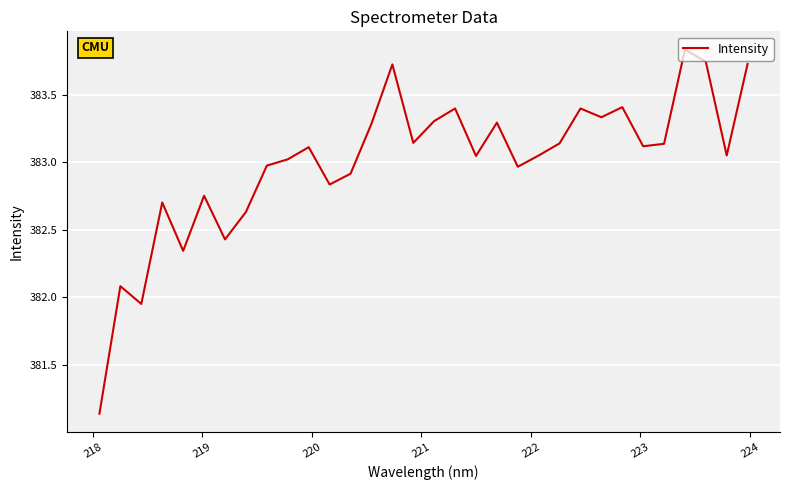

What is the difference between the maximum and minimum values?

2.7